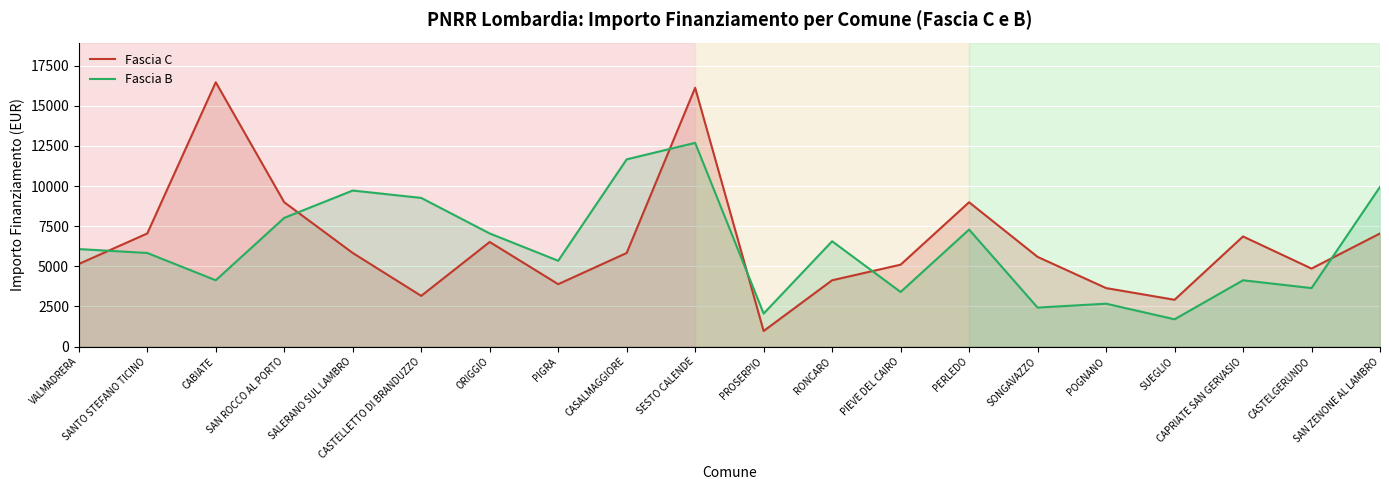

What is the sum of the Fascia C values at POGNANO and VALMADRERA?

8790